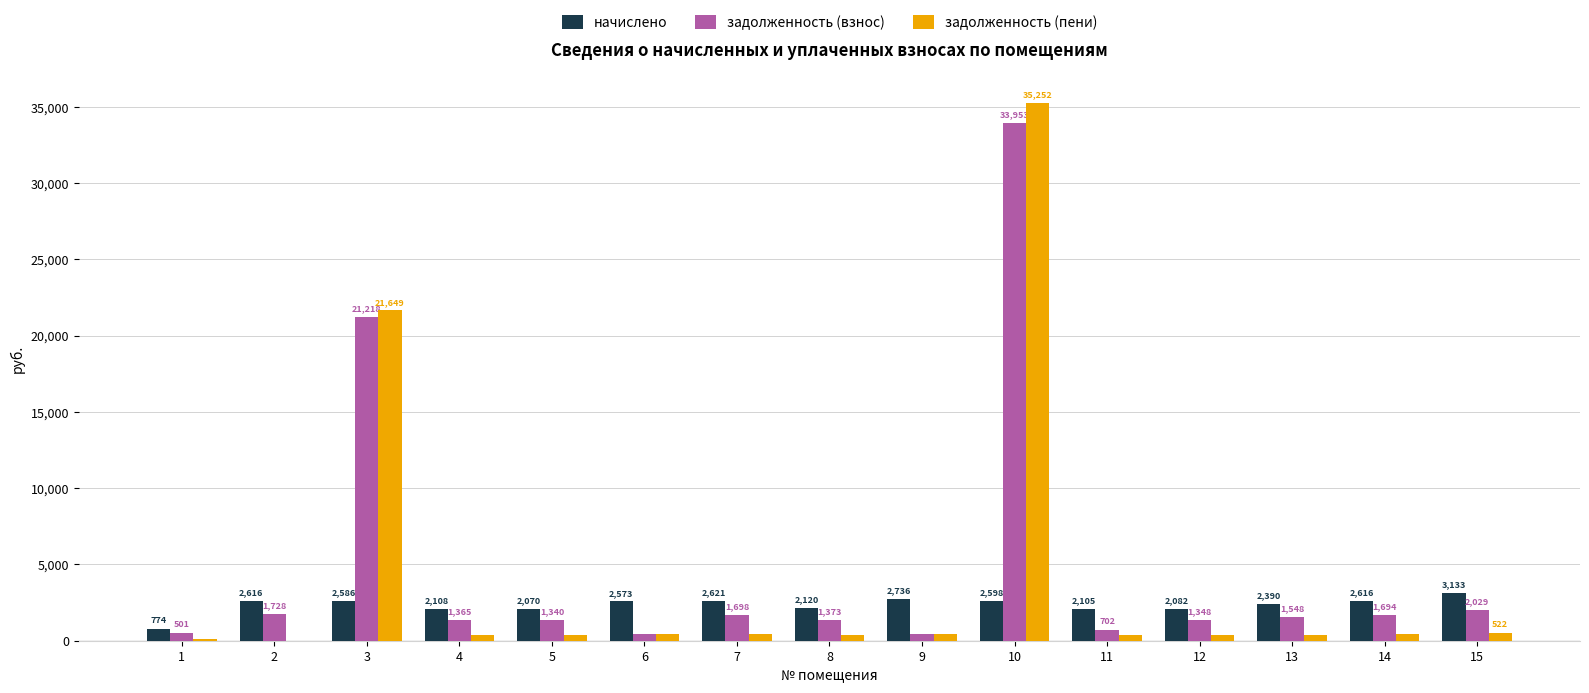

Between 8 and 10, which series saw the biggest shift?

задолженность (пени)